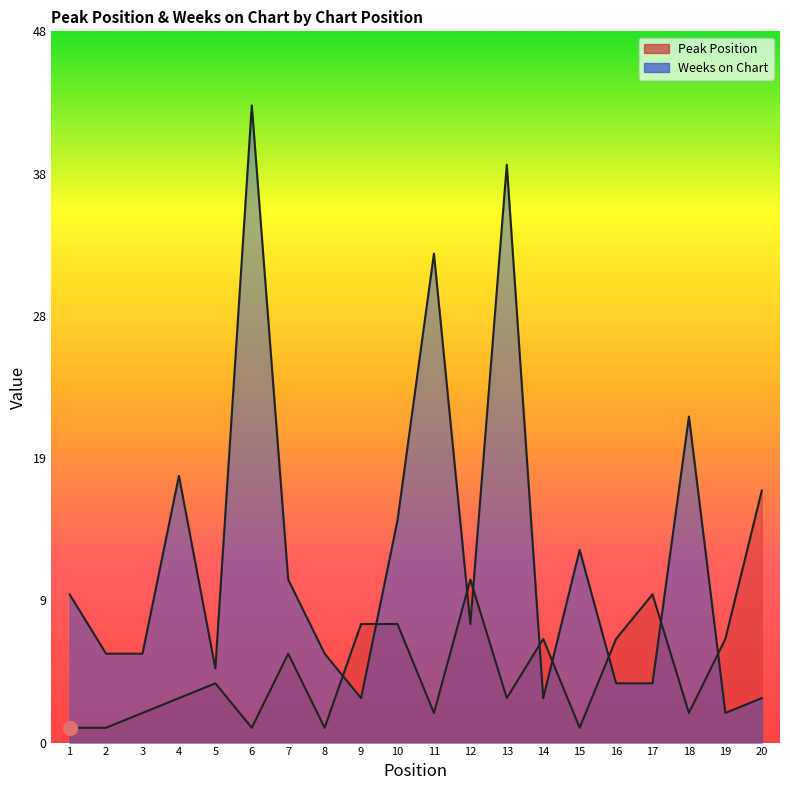

What is the difference between the Weeks on Chart values at 6 and 7?

32